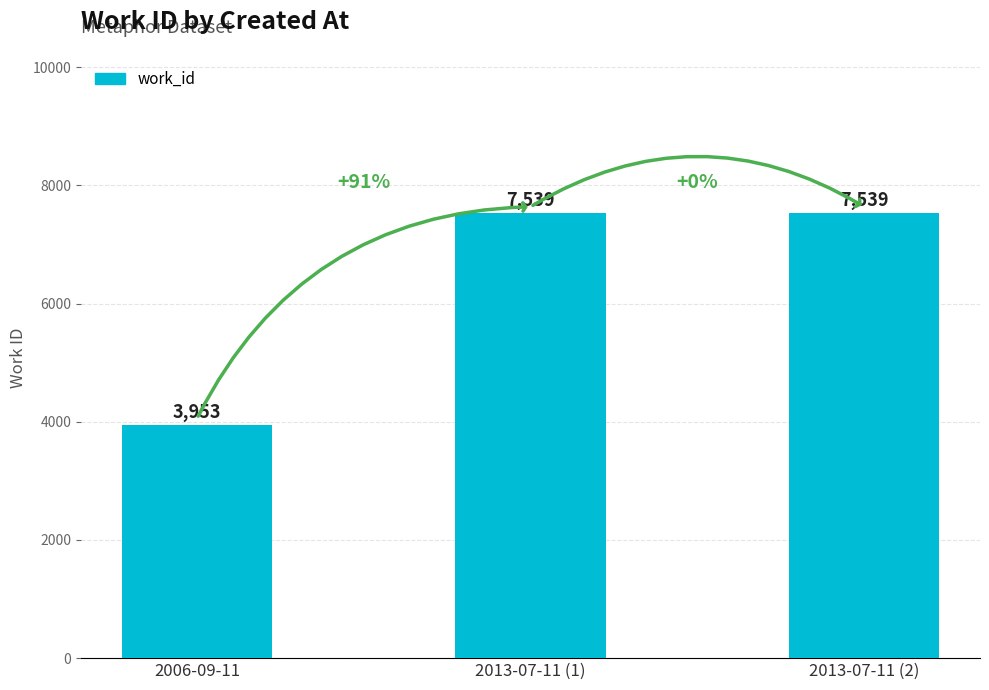

What is the minimum value shown in the chart?

3953